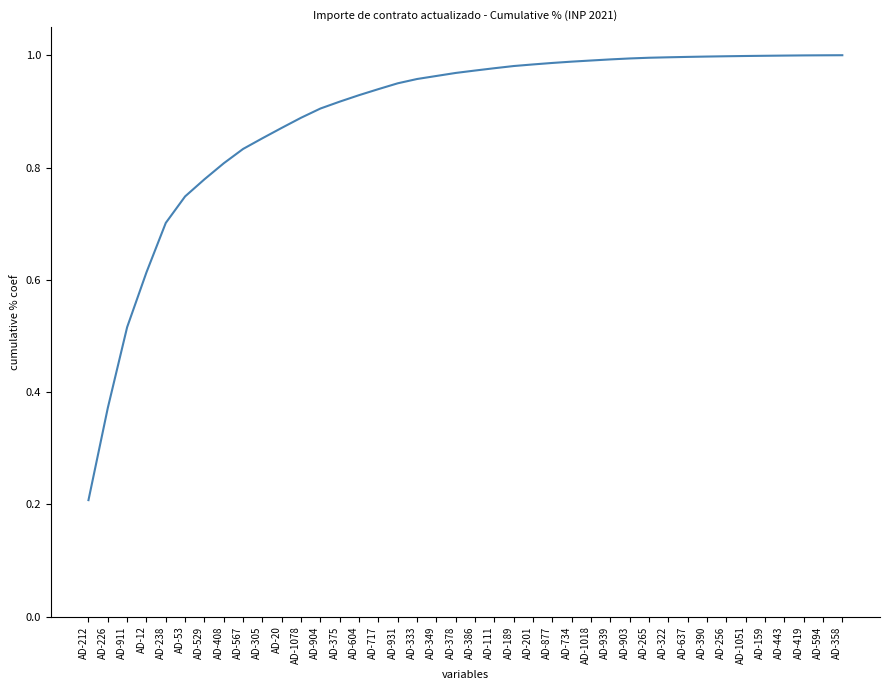

What position from the left is AD-375?

14